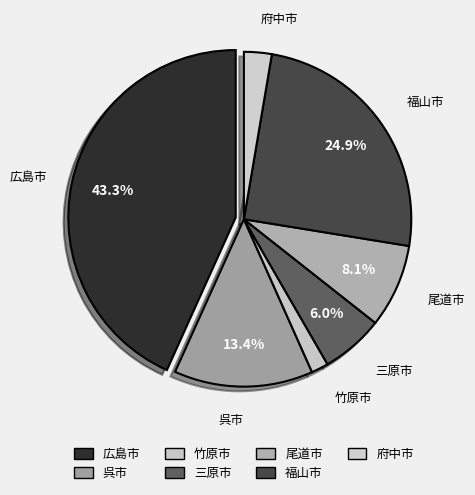

Between 三原市 and 府中市, which is larger?

三原市